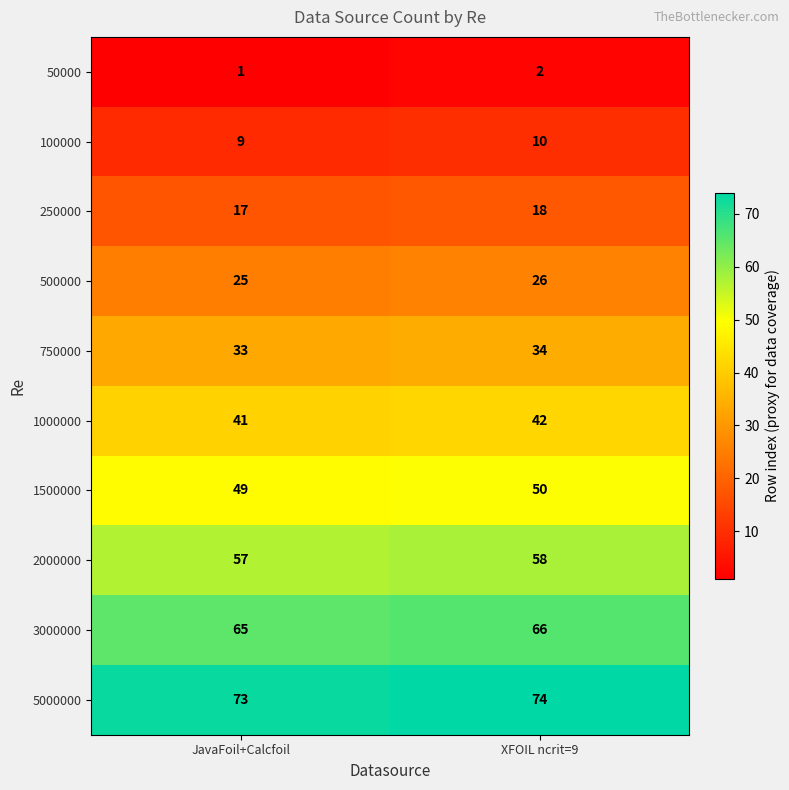

The 750000 series shows 34 at XFOIL ncrit=9. True or false?

True